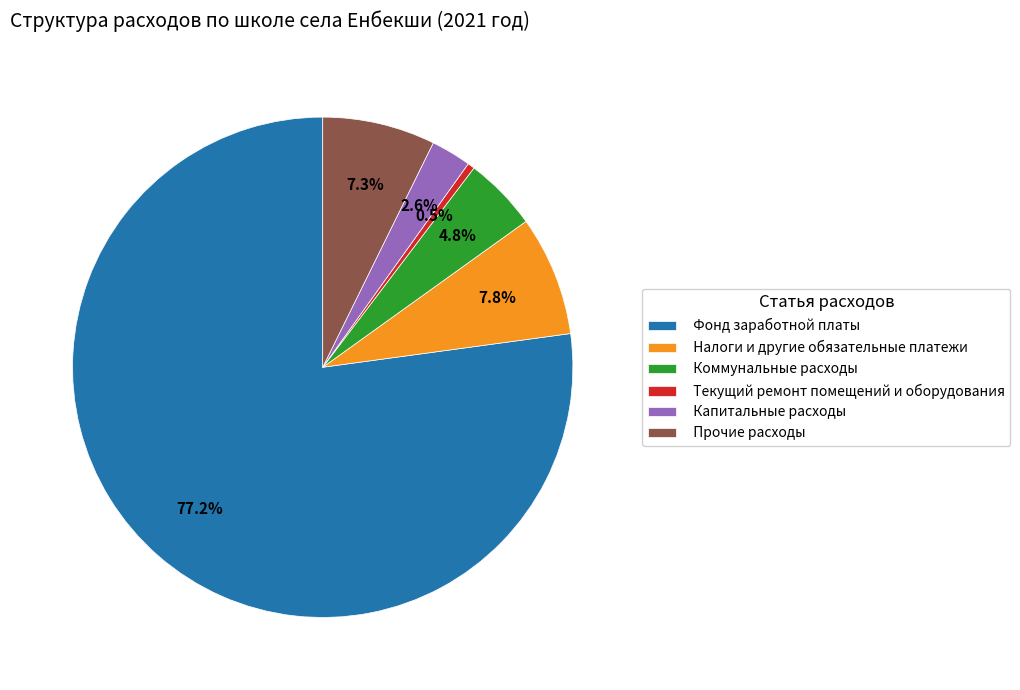

To the nearest percent, what is the combined percentage of Коммунальные расходы and Капитальные расходы?

7%